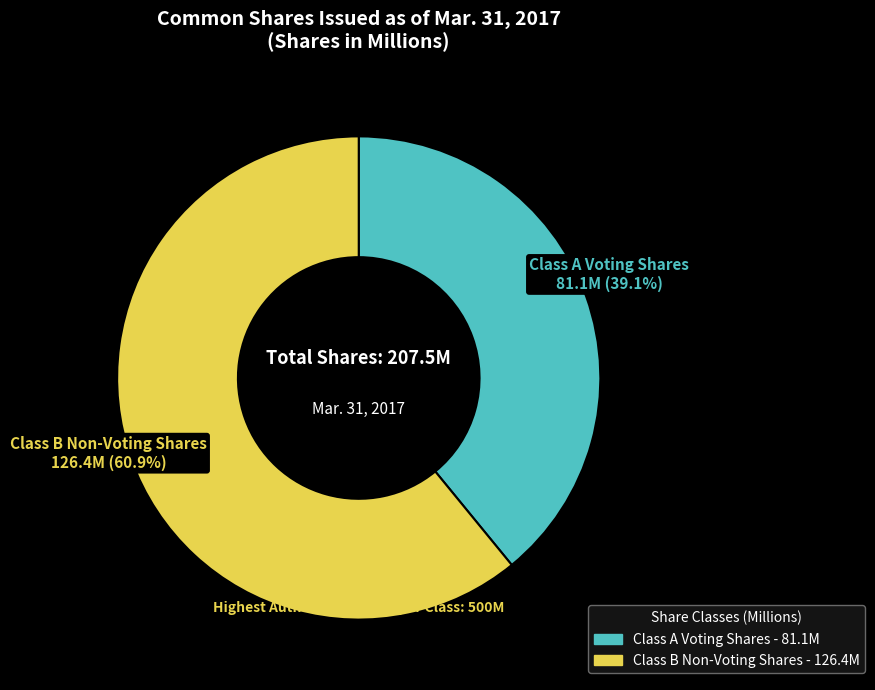

The Class B Non-Voting Shares slice represents 61% of the pie. True or false?

True